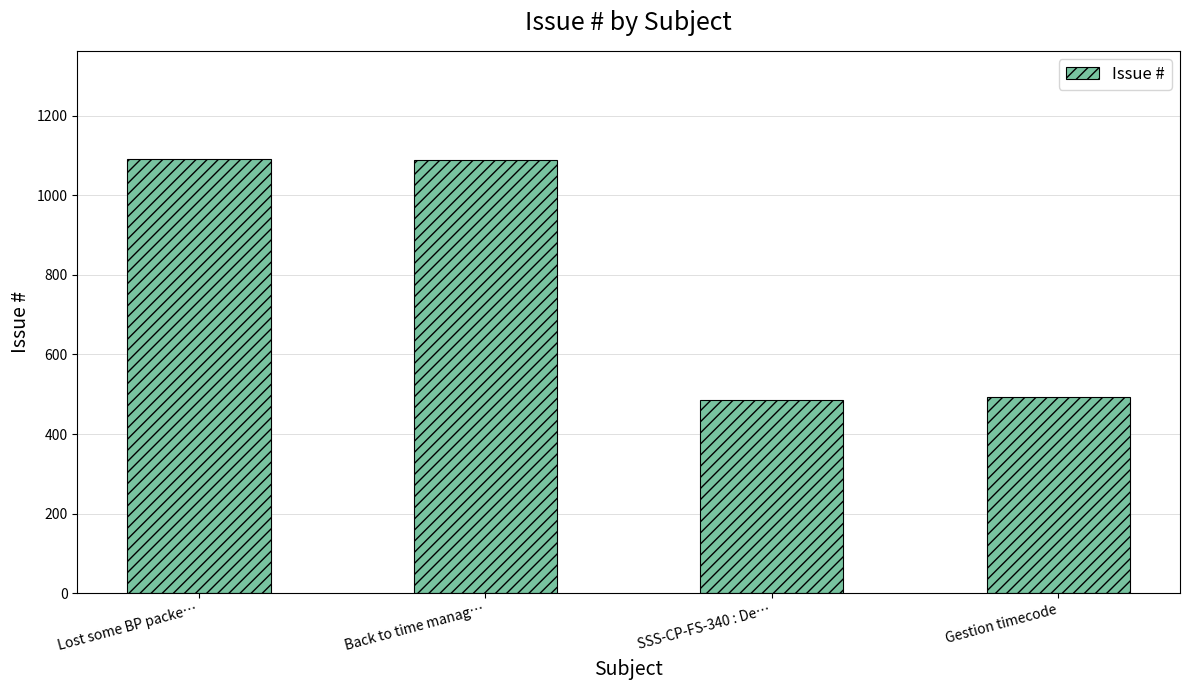

Approximately how many times larger is the value at Back to time manag… compared to Lost some BP packe…?

1.0